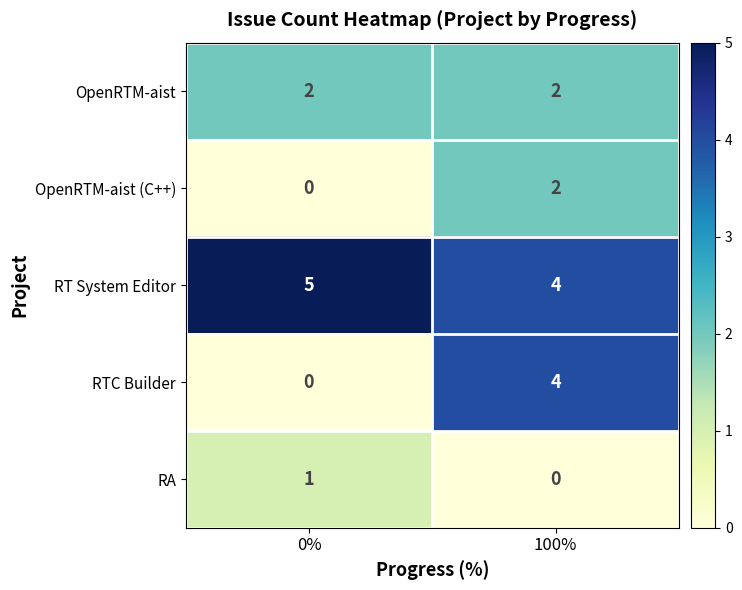

At which category is the sum across all series the highest?

100%